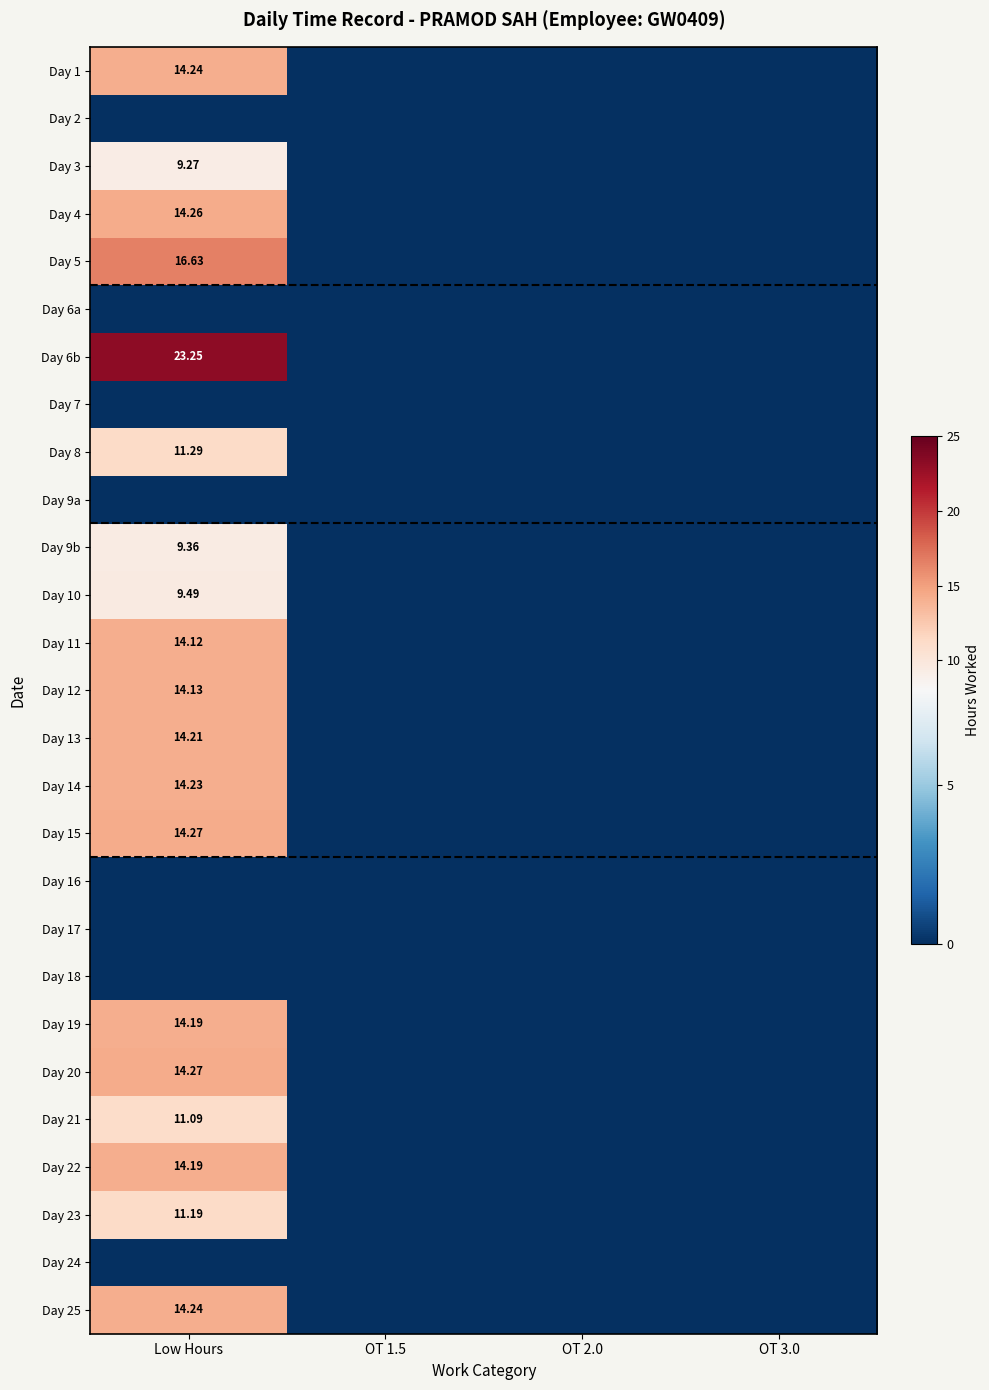

How many distinct data groups are displayed?

27